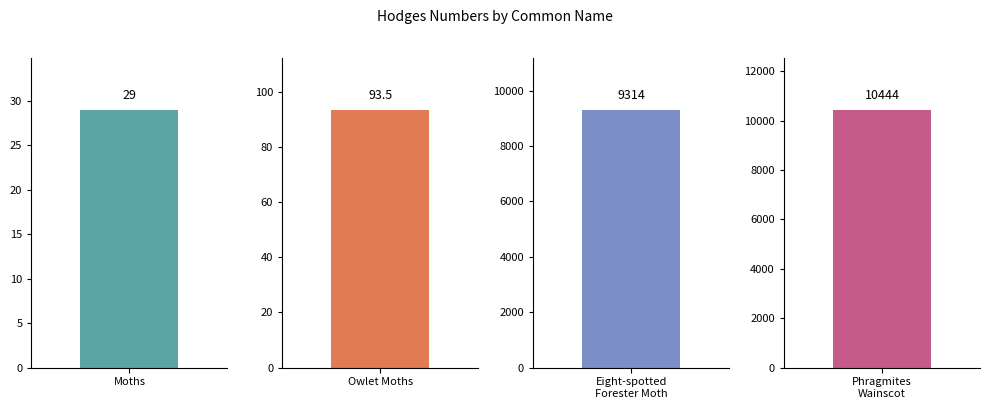

True or false: the data shows 4490.3 at Eight-spotted Forester Moth.

False